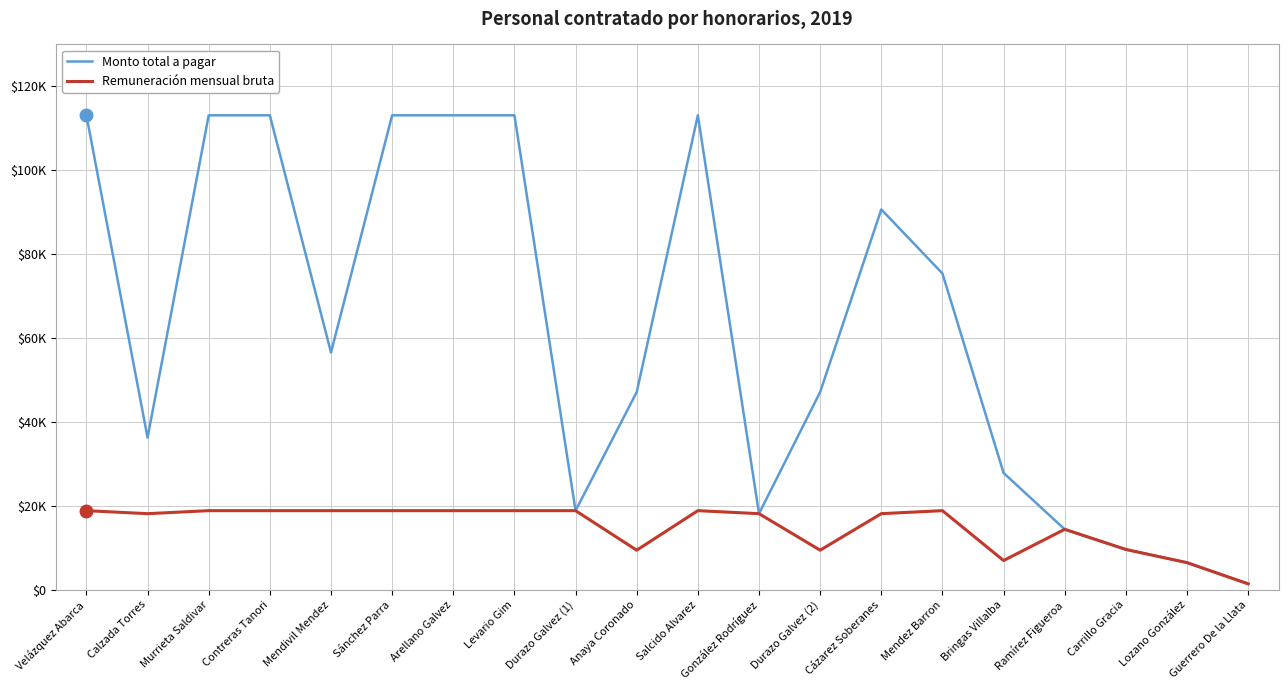

Reading left to right, transcribe all the data shown in this chart.

Monto total a pagar: Velázquez Abarca=113103.3	Calzada Torres=36264.2	Murrieta Saldivar=113103.3	Contreras Tanori=113103.3	Mendivil Mendez=56551.7	Sánchez Parra=113103.3	Arellano Galvez=113103.3	Levario Gim=113103.3	Durazo Galvez (1)=18850.5	Anaya Coronado=47126.4	Salcido Alvarez=113103.3	González Rodríguez=18132.2	Durazo Galvez (2)=47126.4	Cázarez Soberanes=90661.1	Mendez Barron=75402.2	Bringas Villalba=27840.0	Ramírez Figueroa=14400.0	Carrillo Gracia=9600.0	Lozano González=6456.6	Guerrero De la Llata=1400.0
Remuneración mensual bruta: Velázquez Abarca=18850.5	Calzada Torres=18132.2	Murrieta Saldivar=18850.5	Contreras Tanori=18850.5	Mendivil Mendez=18850.5	Sánchez Parra=18850.5	Arellano Galvez=18850.5	Levario Gim=18850.5	Durazo Galvez (1)=18850.5	Anaya Coronado=9425.3	Salcido Alvarez=18850.5	González Rodríguez=18132.2	Durazo Galvez (2)=9425.3	Cázarez Soberanes=18132.2	Mendez Barron=18850.5	Bringas Villalba=6960.0	Ramírez Figueroa=14400.0	Carrillo Gracia=9600.0	Lozano González=6456.6	Guerrero De la Llata=1400.0